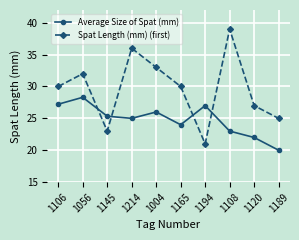

Reading left to right, extract all data points from this chart.

Average Size of Spat (mm): 1106=27.2	1056=28.3	1145=25.3	1214=25.0	1004=26.0	1165=24.0	1194=27.0	1108=23.0	1120=22.0	1189=20.0
Spat Length (mm) (first): 1106=30.0	1056=32.0	1145=23.0	1214=36.0	1004=33.0	1165=30.0	1194=21.0	1108=39.0	1120=27.0	1189=25.0